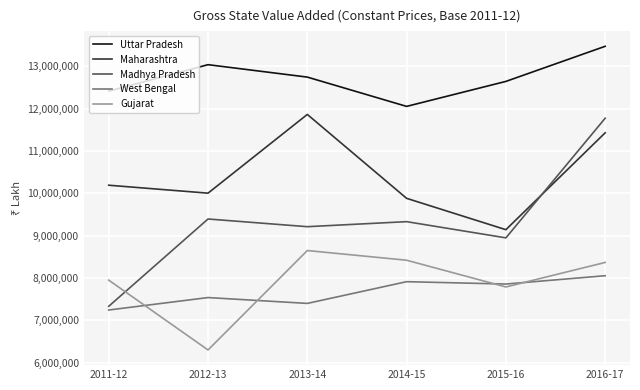

What is the approximate value of West Bengal at 2012-13?

7539404